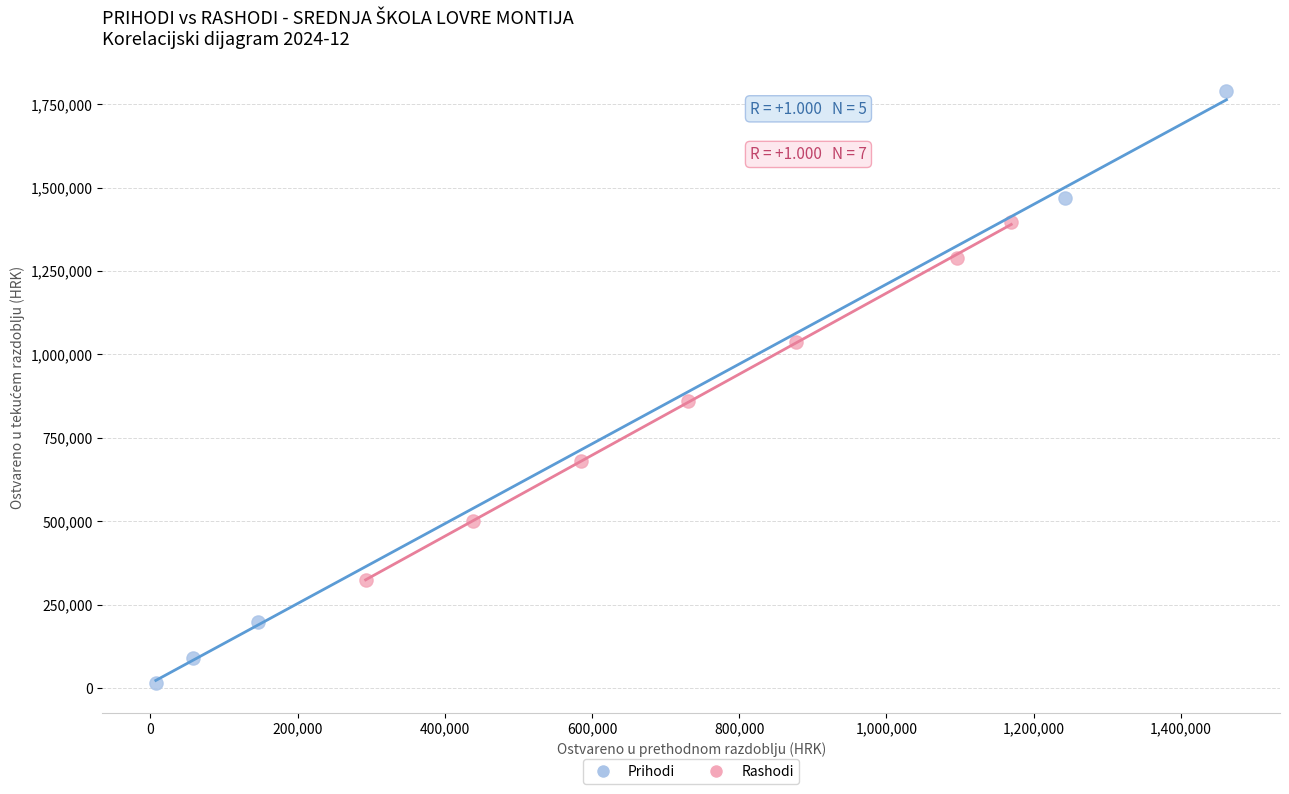

What are all the series names shown in the legend?

Prihodi, Rashodi